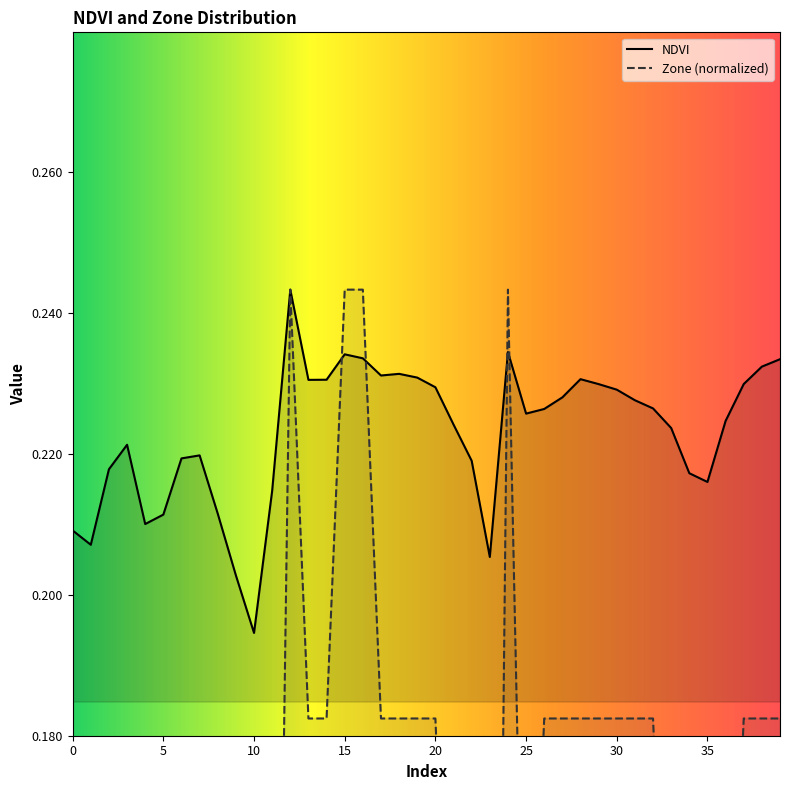

Which series changed the most between 27 and 39?

NDVI